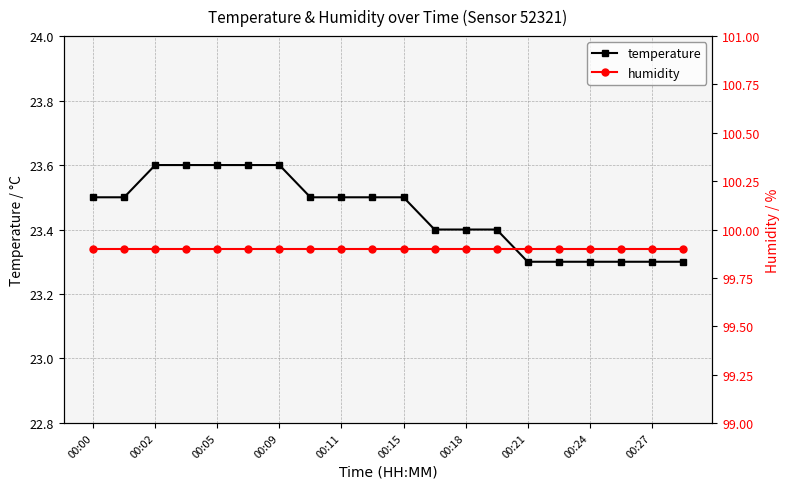

What is the value of the temperature point at the 2nd from the left?

23.5